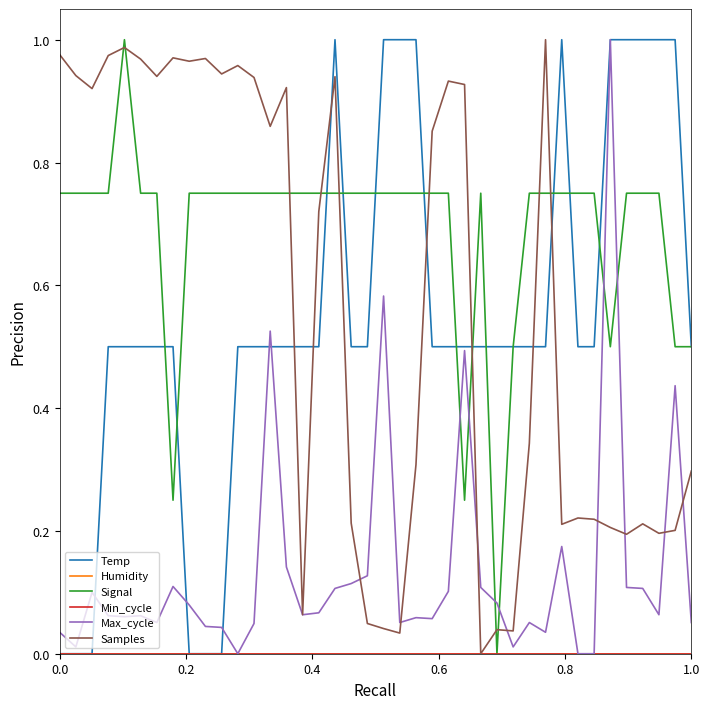

Is this an area chart (filled region under the line)?

No